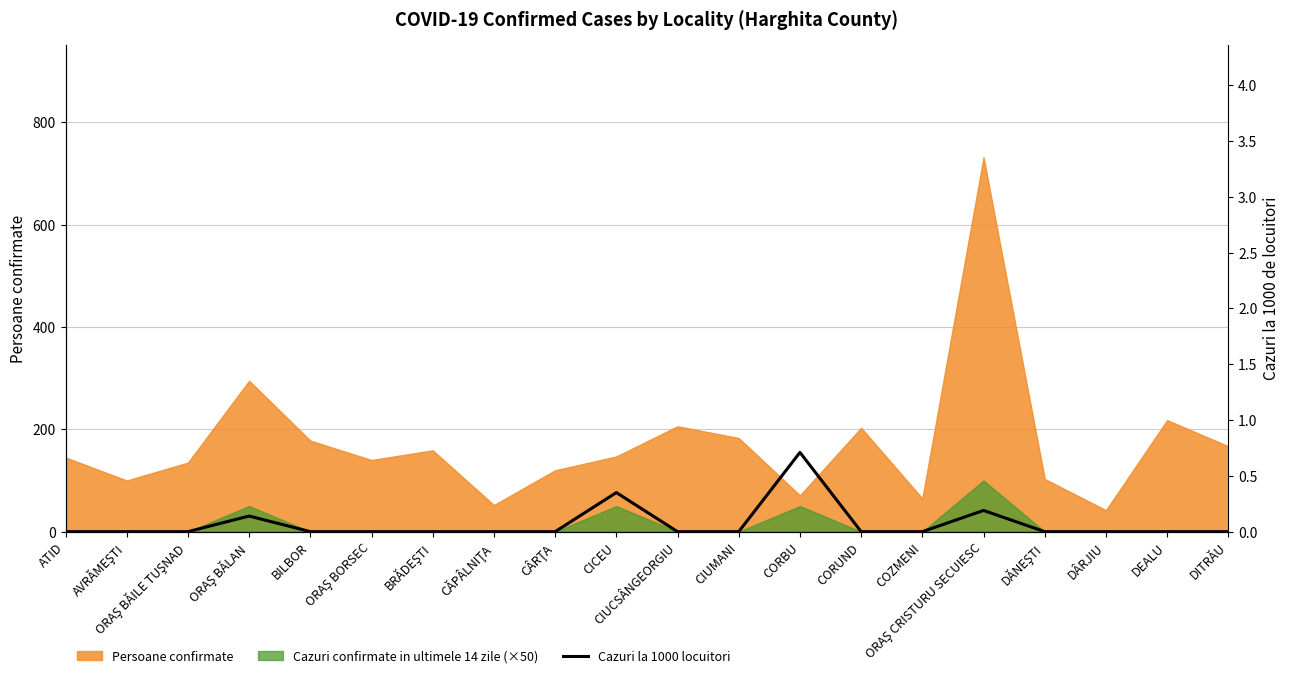

At which category does the data reach its first local peak?

ORAŞ BĂLAN